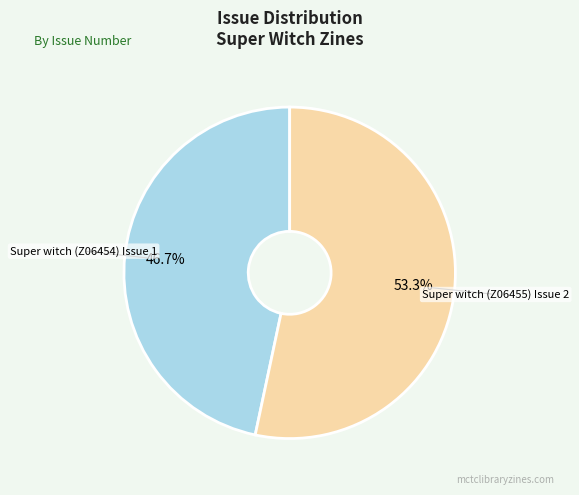

How many segments does this pie chart have?

2